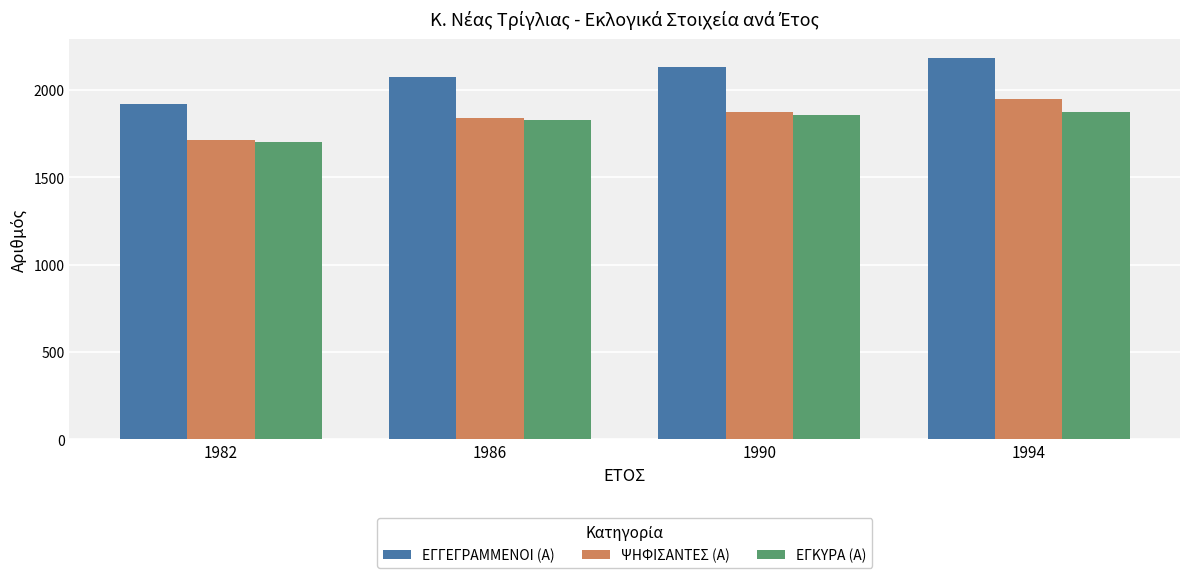

What is the difference between the ΨΗΦΙΣΑΝΤΕΣ (Α) values at 1986 and 1994?

105